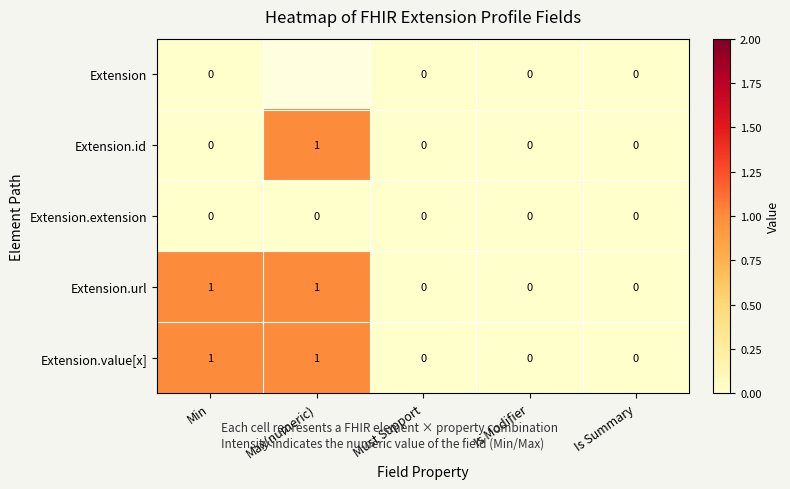

Count the Extension.value[x] values in the range 0 to 1.

5